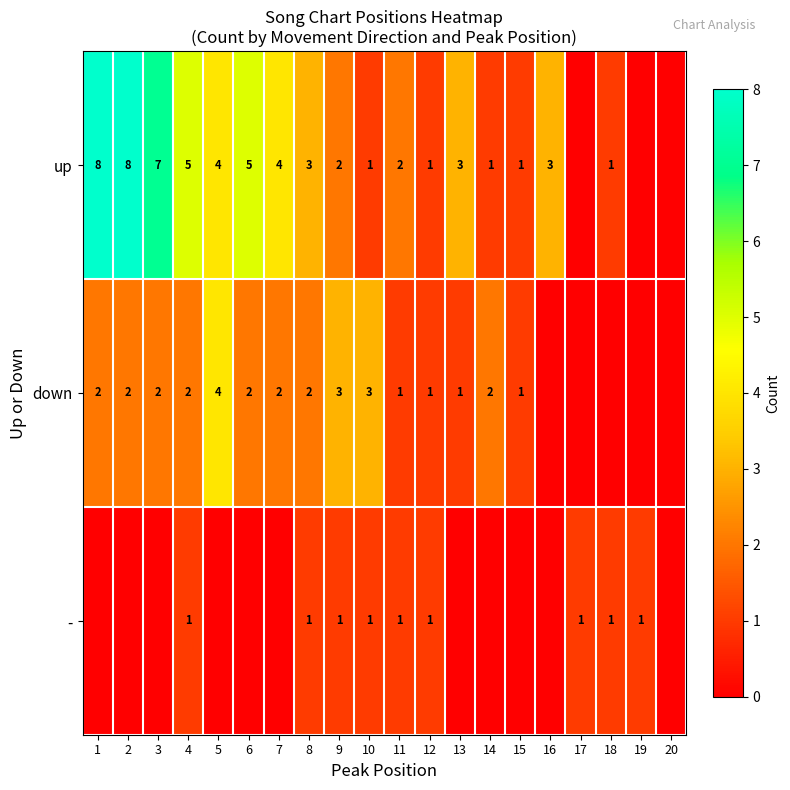

Which category has the highest value across all series?

1